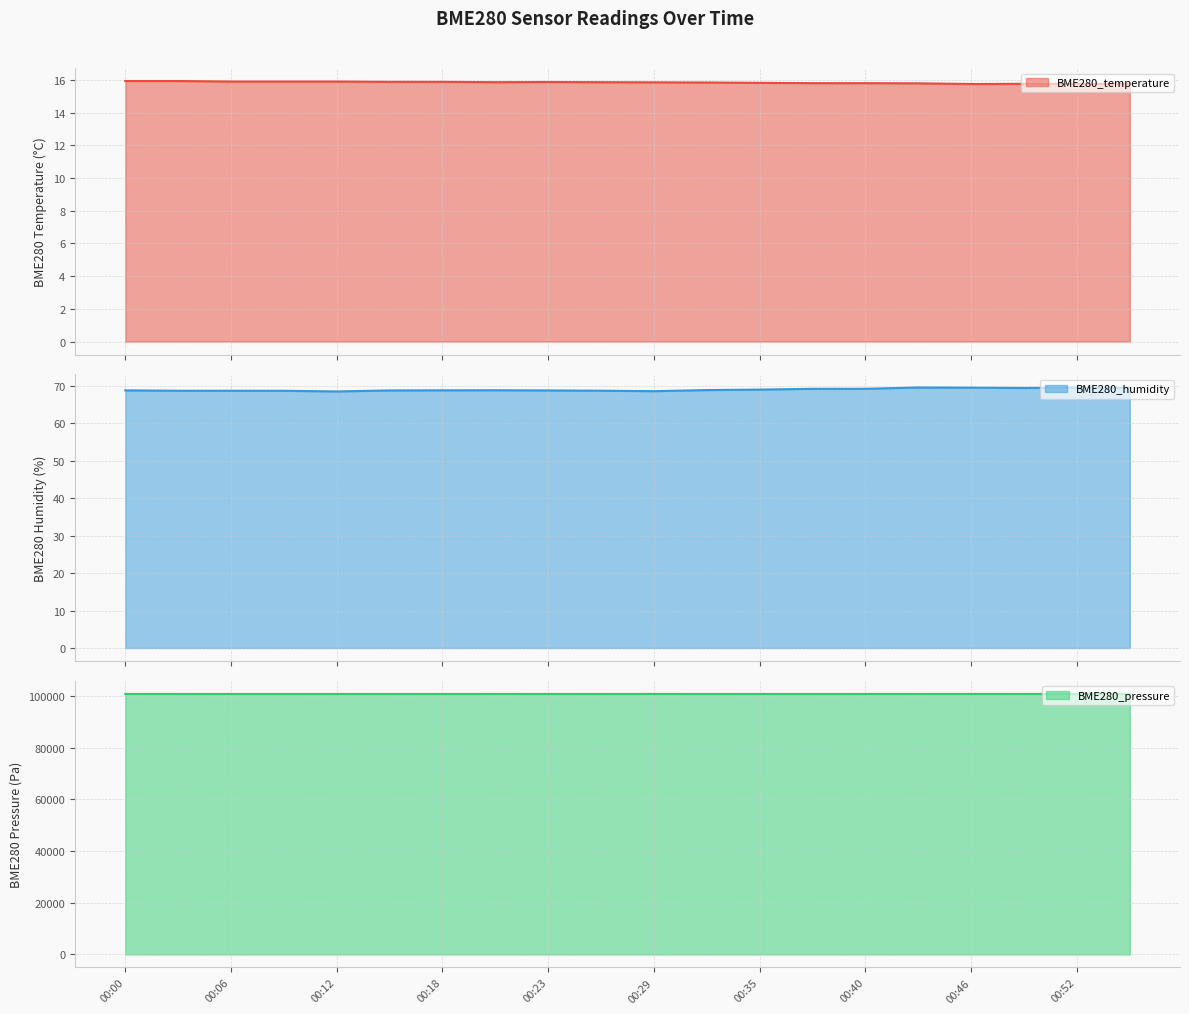

What is the smallest value displayed?

15.8